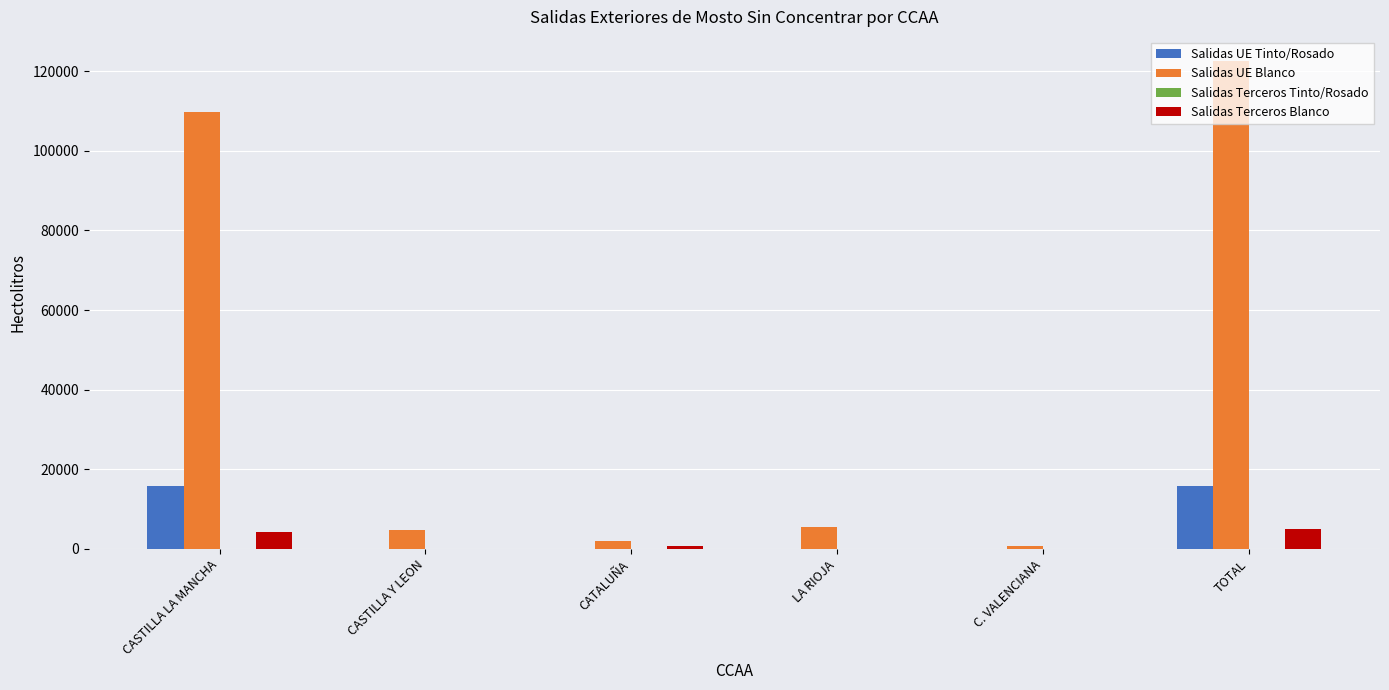

Which series has the largest total across all categories?

Salidas UE Blanco